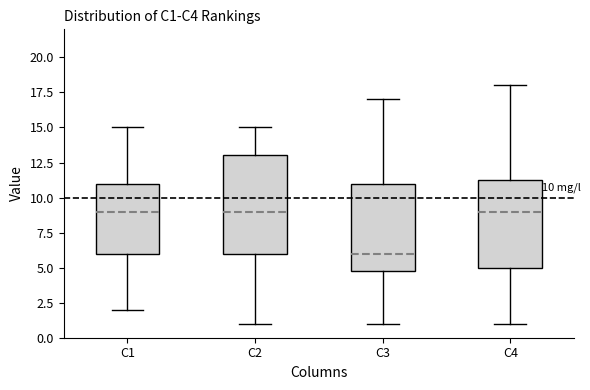

Which box has the lowest median line?

C3